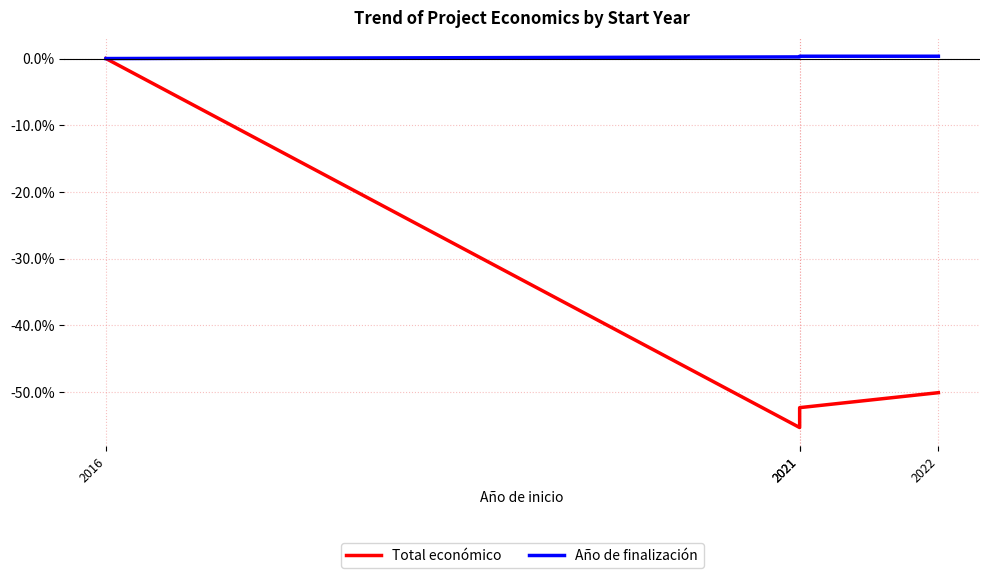

Which series changed the most between 2021 and 2022?

Total económico